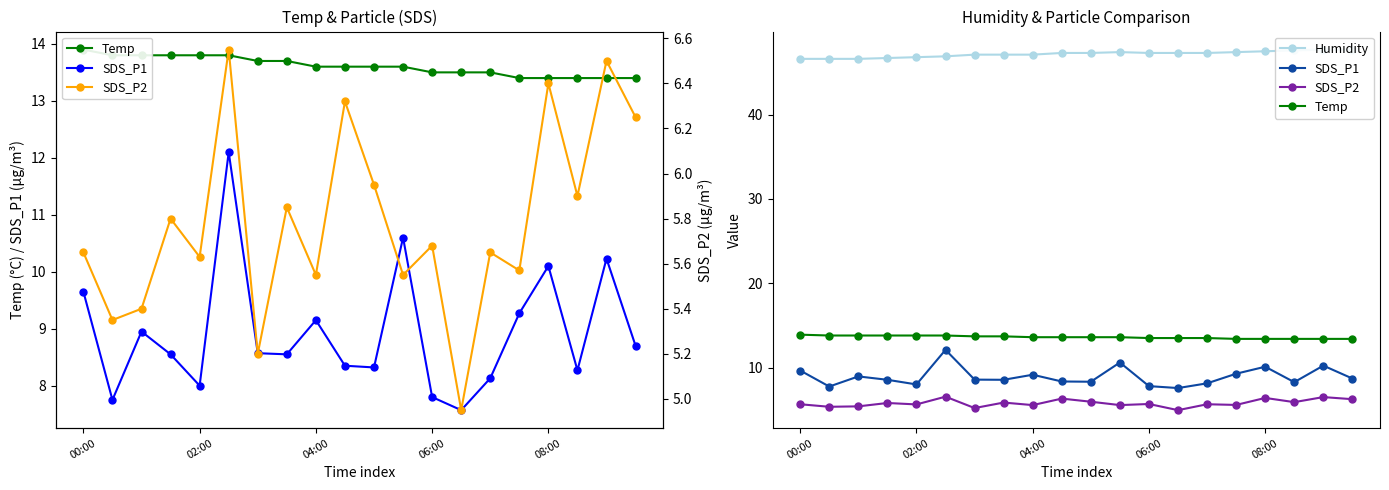

Which category has the lowest value across all series?

13